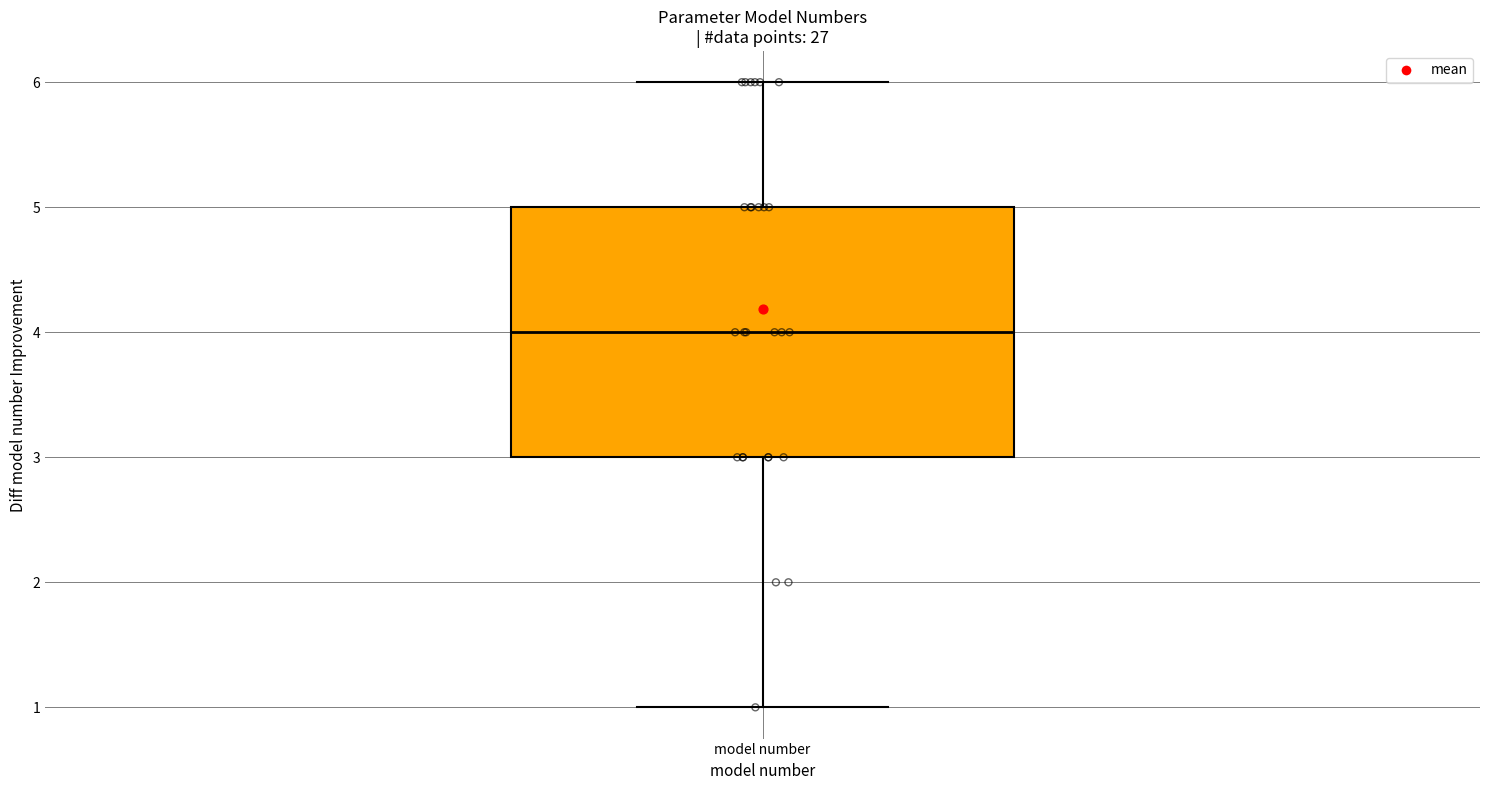

Where does the median line of the box for model number sit on the y-axis? The values are not printed on the chart, so give them approximately, as read against the axis.

4